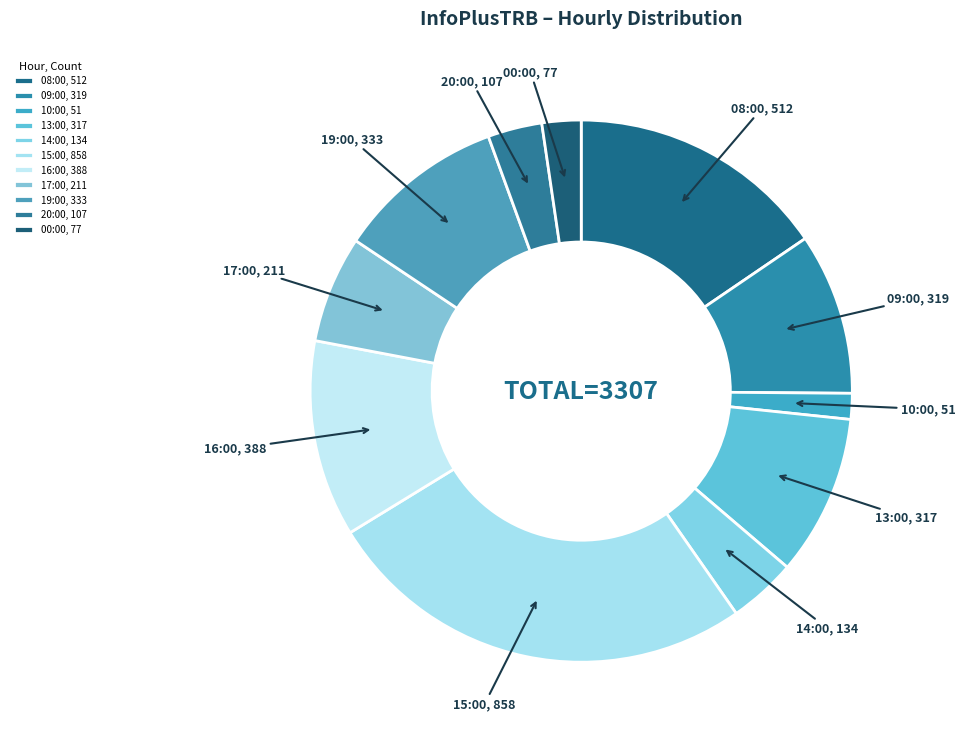

Combined, do 13:00 and 14:00 account for over 50%?

No